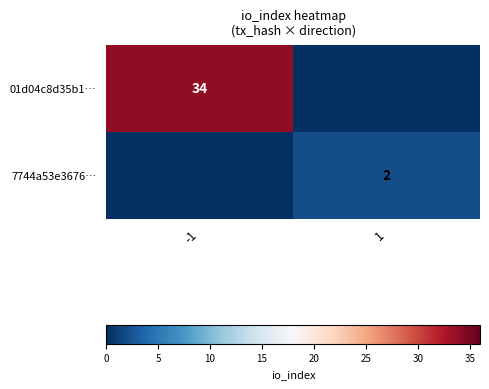

What is the spread (max minus min) of values at -1?

34